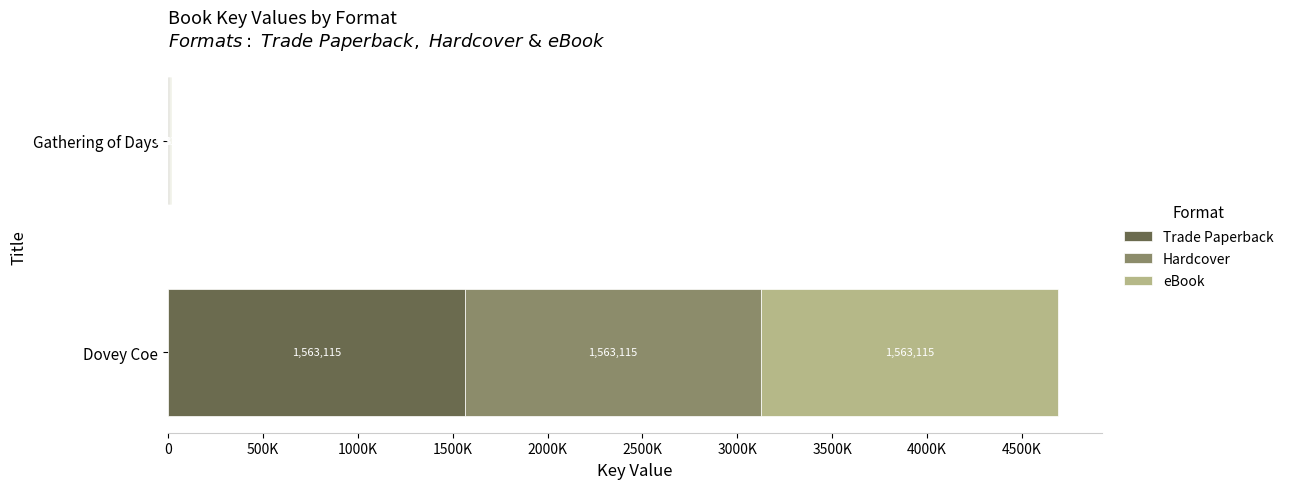

What are all the series names shown in the legend?

Trade Paperback, Hardcover, eBook